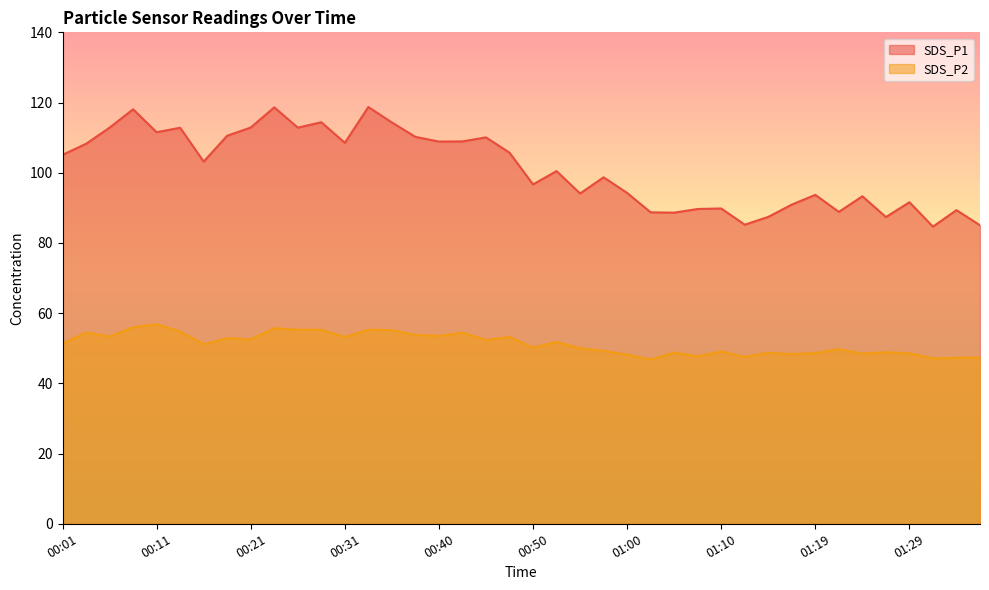

Reading left to right, transcribe all the data shown in this chart.

SDS_P1: 105.1	108.2	112.8	118.1	111.5	112.8	103.2	110.5	112.9	118.6	112.8	114.4	108.5	118.7	114.3	110.2	108.9	108.9	110.1	105.7	96.7	100.5	94.1	98.7	94.2	88.7	88.6	89.7	89.8	85.2	87.4	90.9	93.7	88.8	93.3	87.4	91.6	84.7	89.3	85.0
SDS_P2: 51.3	54.5	53.3	56.0	56.8	54.8	51.1	52.9	52.5	55.7	55.3	55.3	53.2	55.3	55.1	53.8	53.5	54.5	52.4	53.2	50.1	51.8	50.0	49.2	48.2	46.8	48.8	47.7	49.1	47.5	48.7	48.3	48.6	49.8	48.5	48.9	48.5	47.1	47.2	47.4